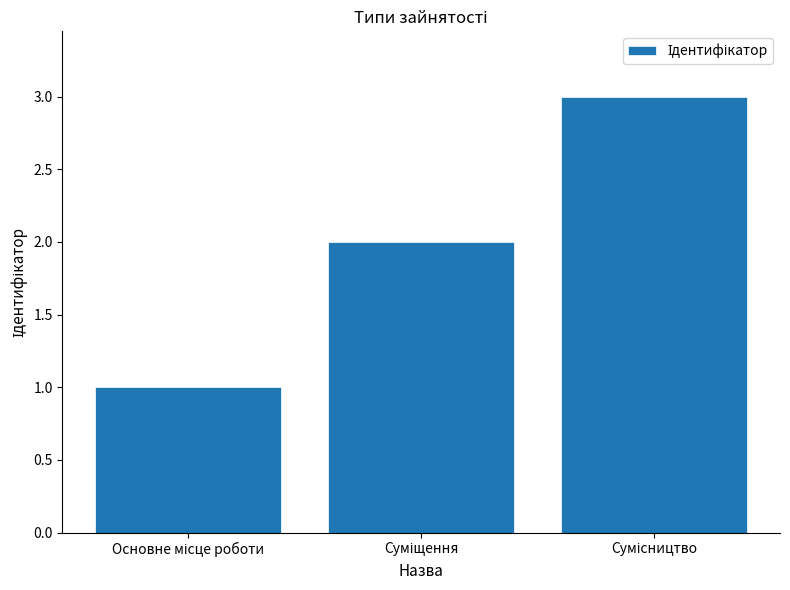

How many bars are there in total?

3